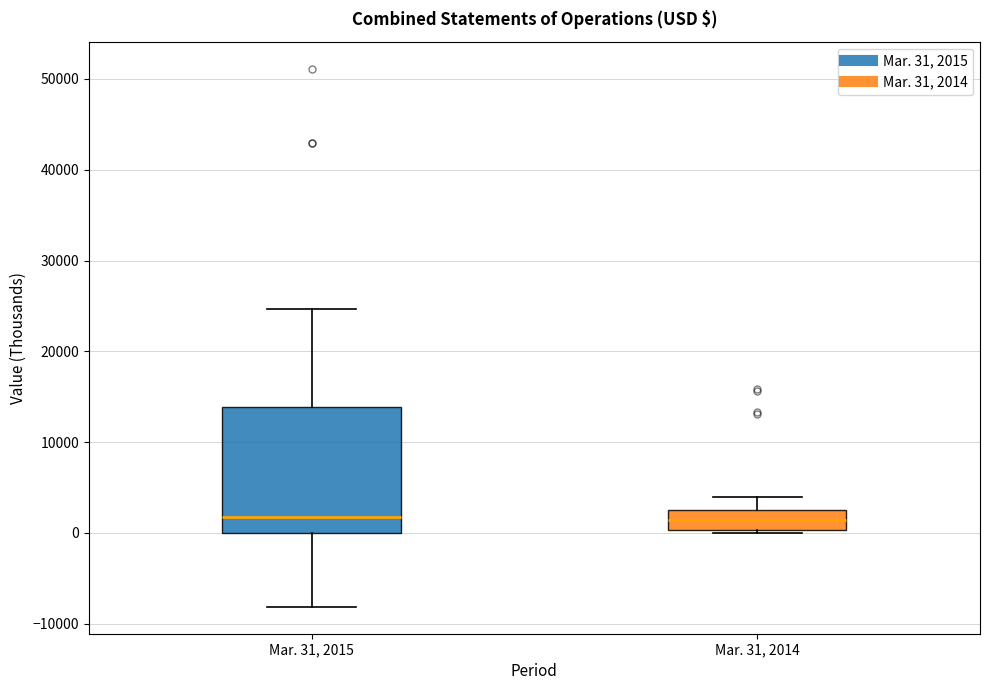

Reading left to right, transcribe this box plot: for each box, give where its median line is, the range the box spans, and where its two whiskers end, as read against the y-axis. The values are not printed on the chart, so give them approximately, as read against the axis.

Mar. 31, 2015: median 2000, box 0 to 14000, whiskers -8000 to 25000
Mar. 31, 2014: median 1000, box 0 to 2000, whiskers 0 to 4000